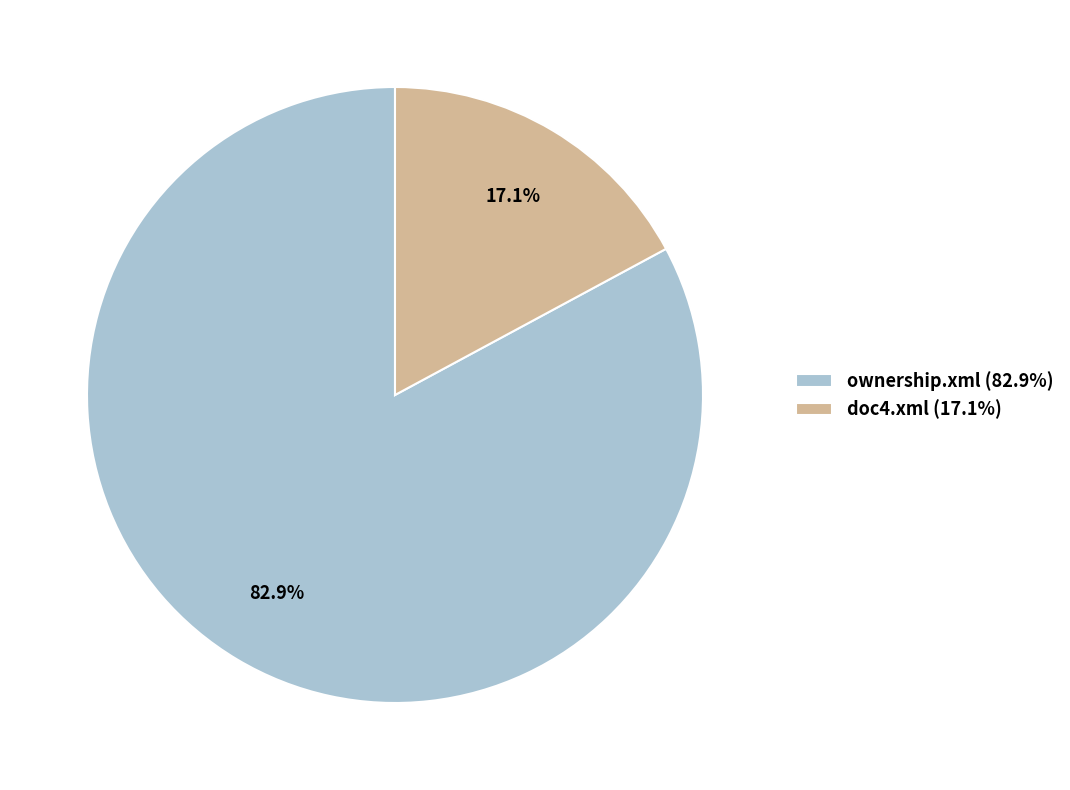

What percentage is NOT represented by doc4.xml?

82.9%